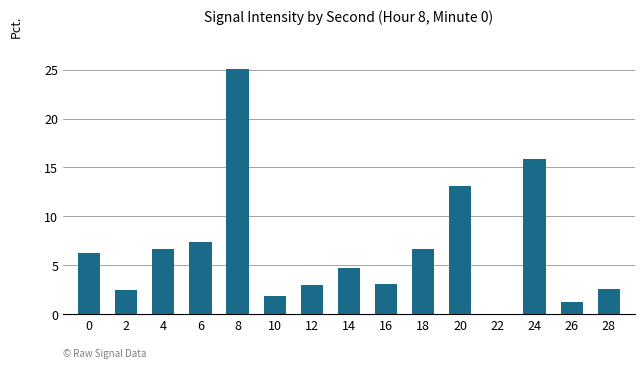

What is the greatest value displayed?

25.1